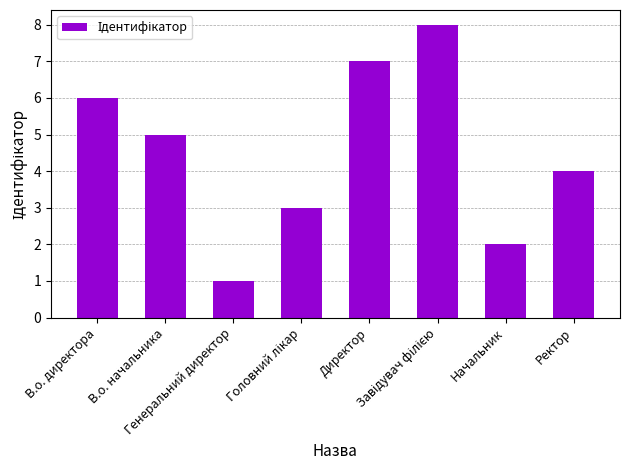

What is the greatest value displayed?

8